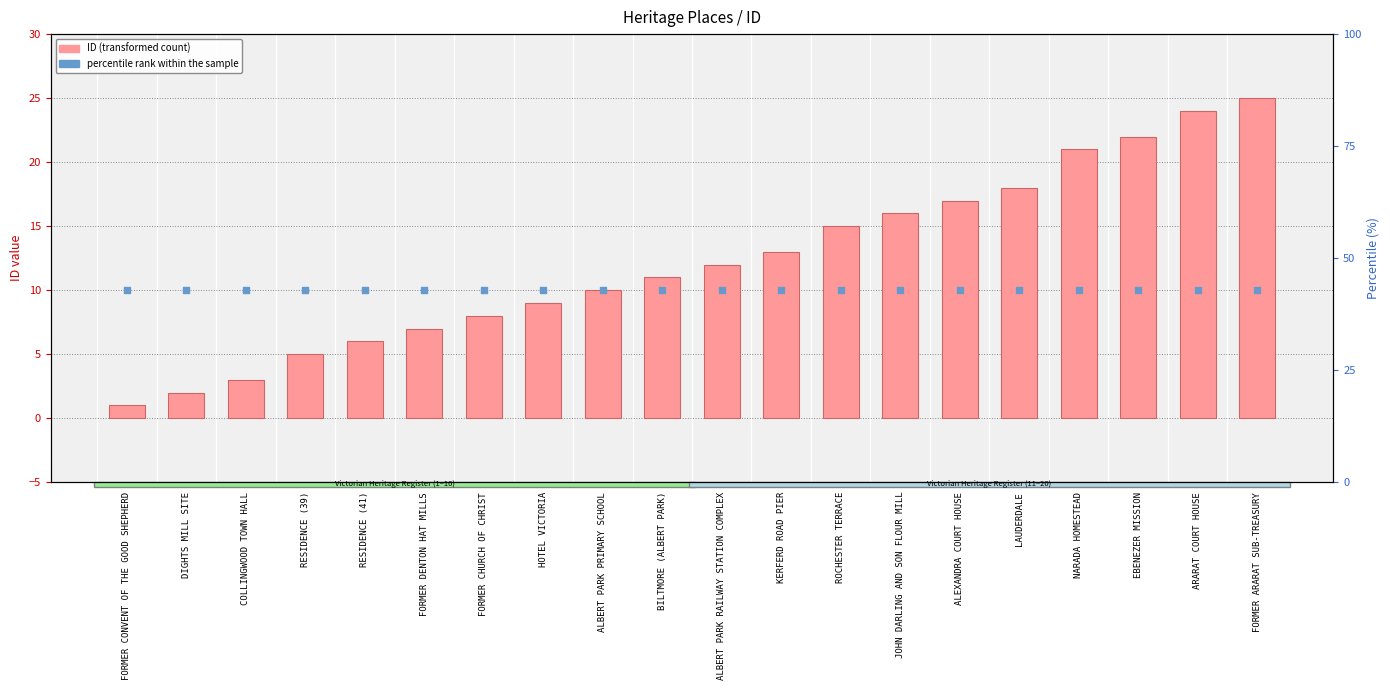

What are all the series names shown in the legend?

ID (transformed count), percentile rank within the sample